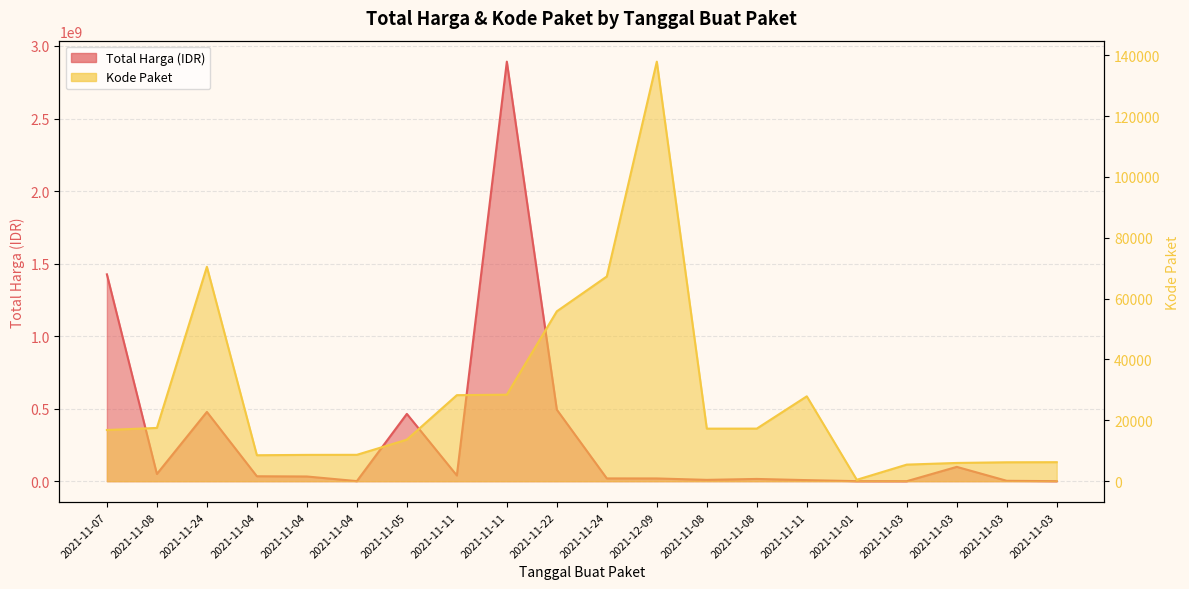

What is the sum of the Total Harga (Miliar) values at 2021-11-08 and 2021-11-11?

2901302000